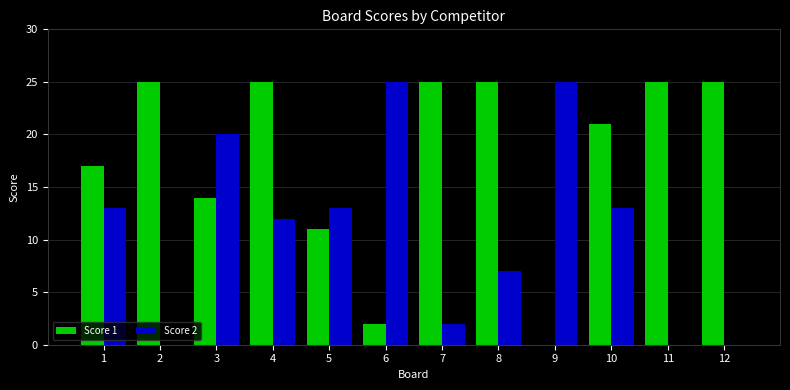

Is it true that Score 2 equals 25 at 6?

True